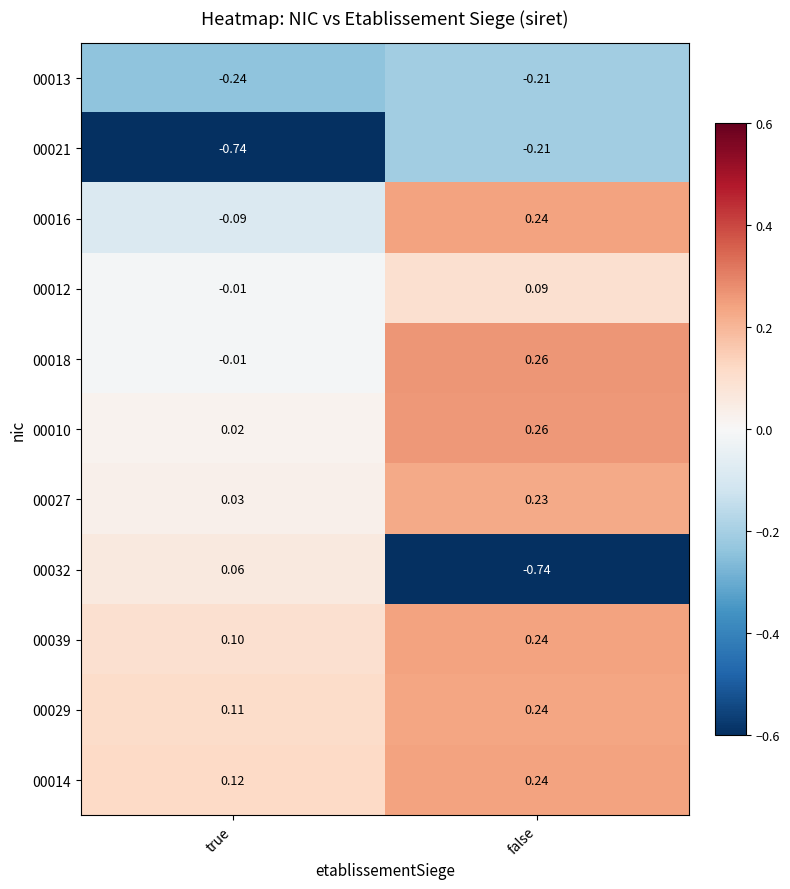

Where is 00014 nearest to the value 0?

true